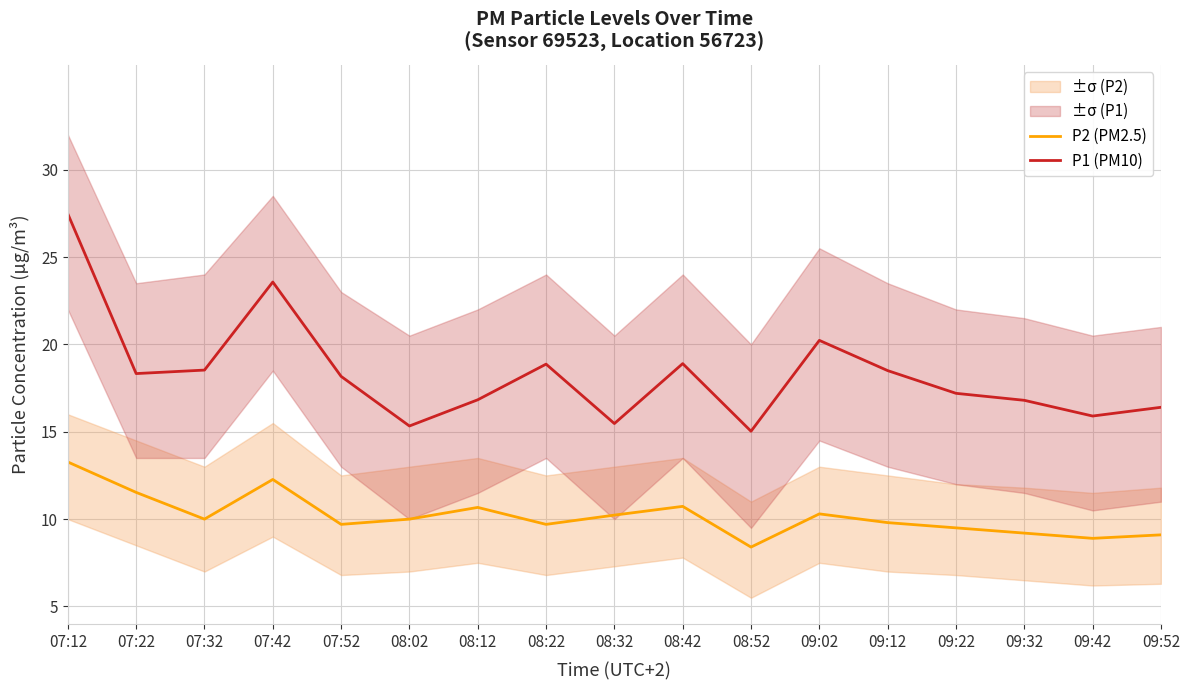

How many data points in P1 (PM10) are less than 18?

8